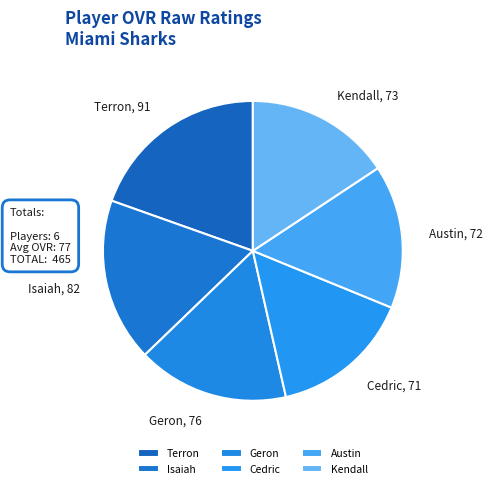

How many segments does this pie chart have?

6